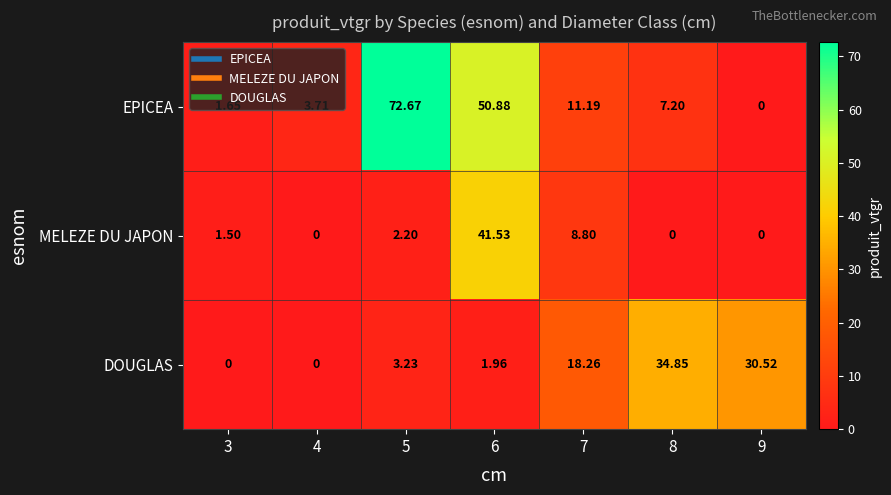

List the series in order of their overall mean, lowest first.

MELEZE DU JAPON, DOUGLAS, EPICEA